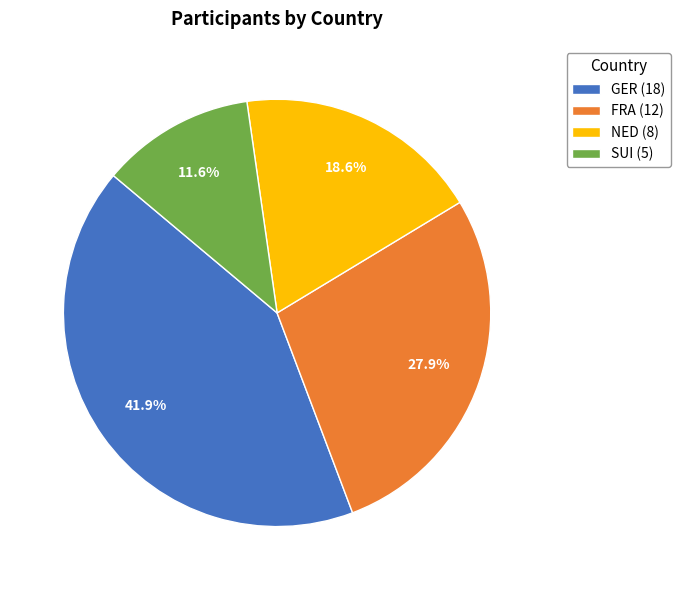

What is the smallest slice in the pie chart?

SUI